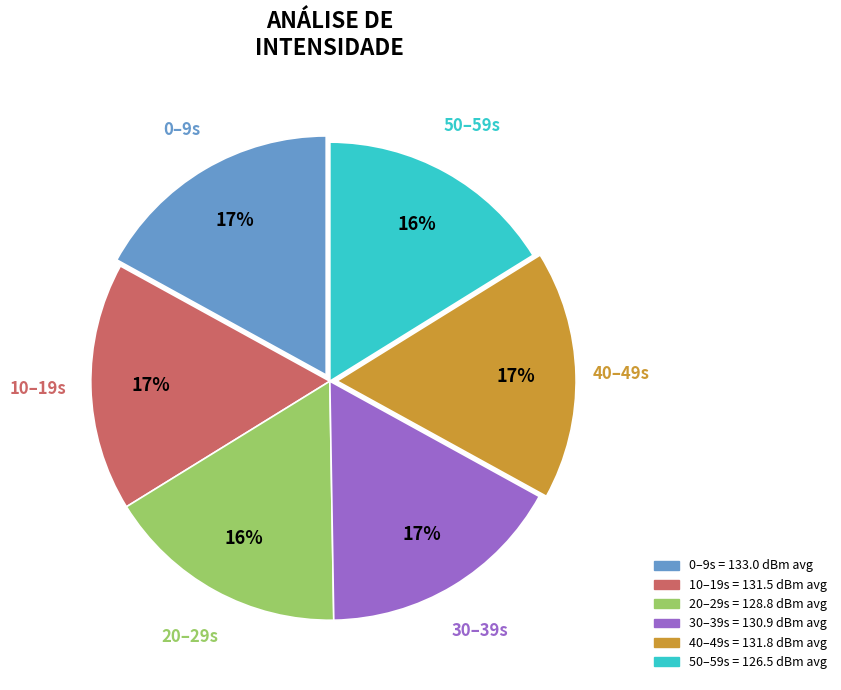

Is it true that 40 is 1% of the pie?

False